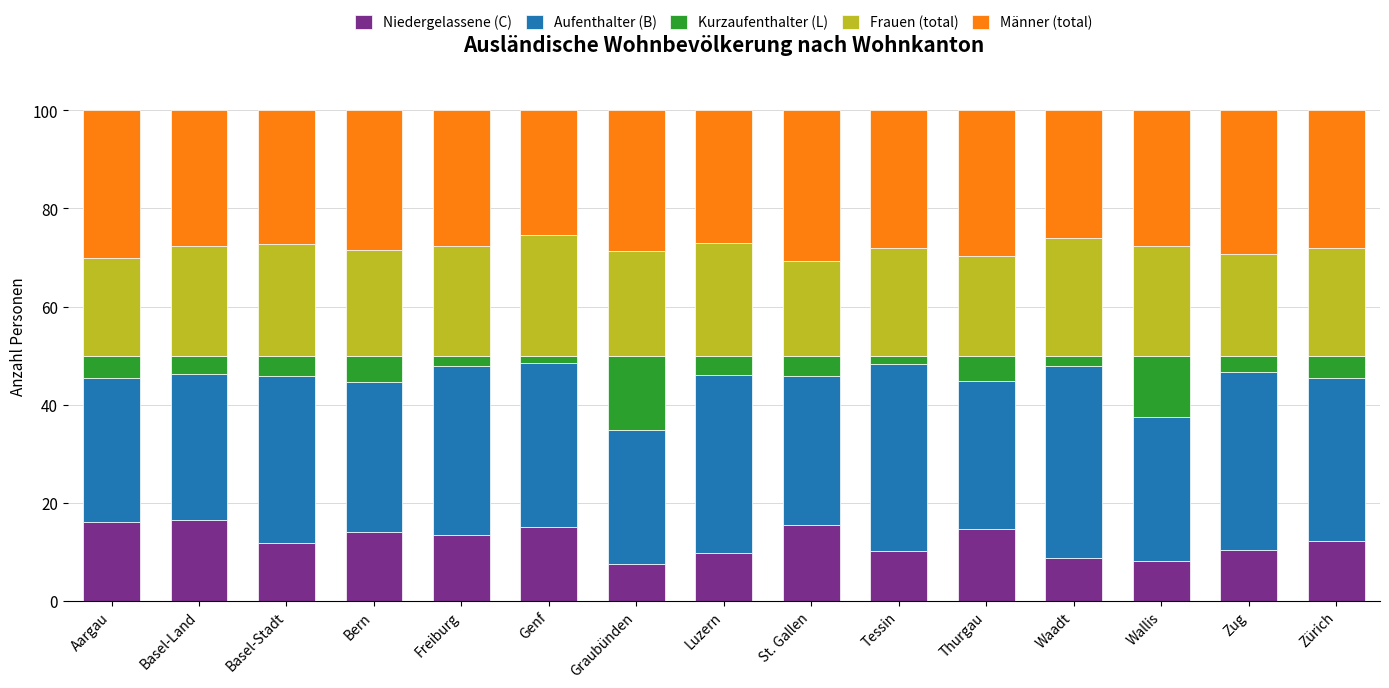

What is the value of the Niedergelassene (C) bar at the 3rd from the left?

11.8